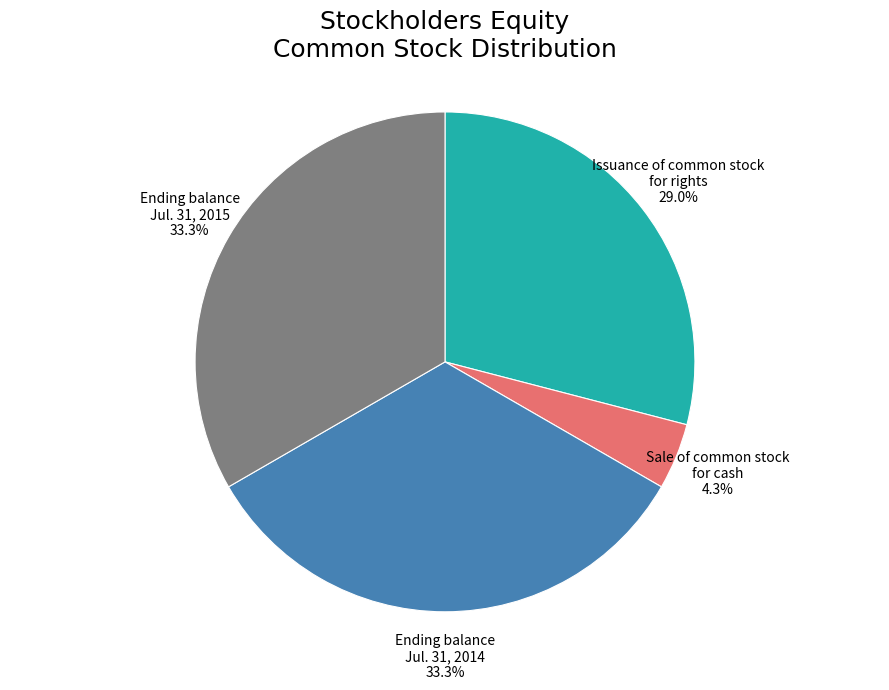

What percentage is NOT represented by Issuance of common stock for rights?

71.0%